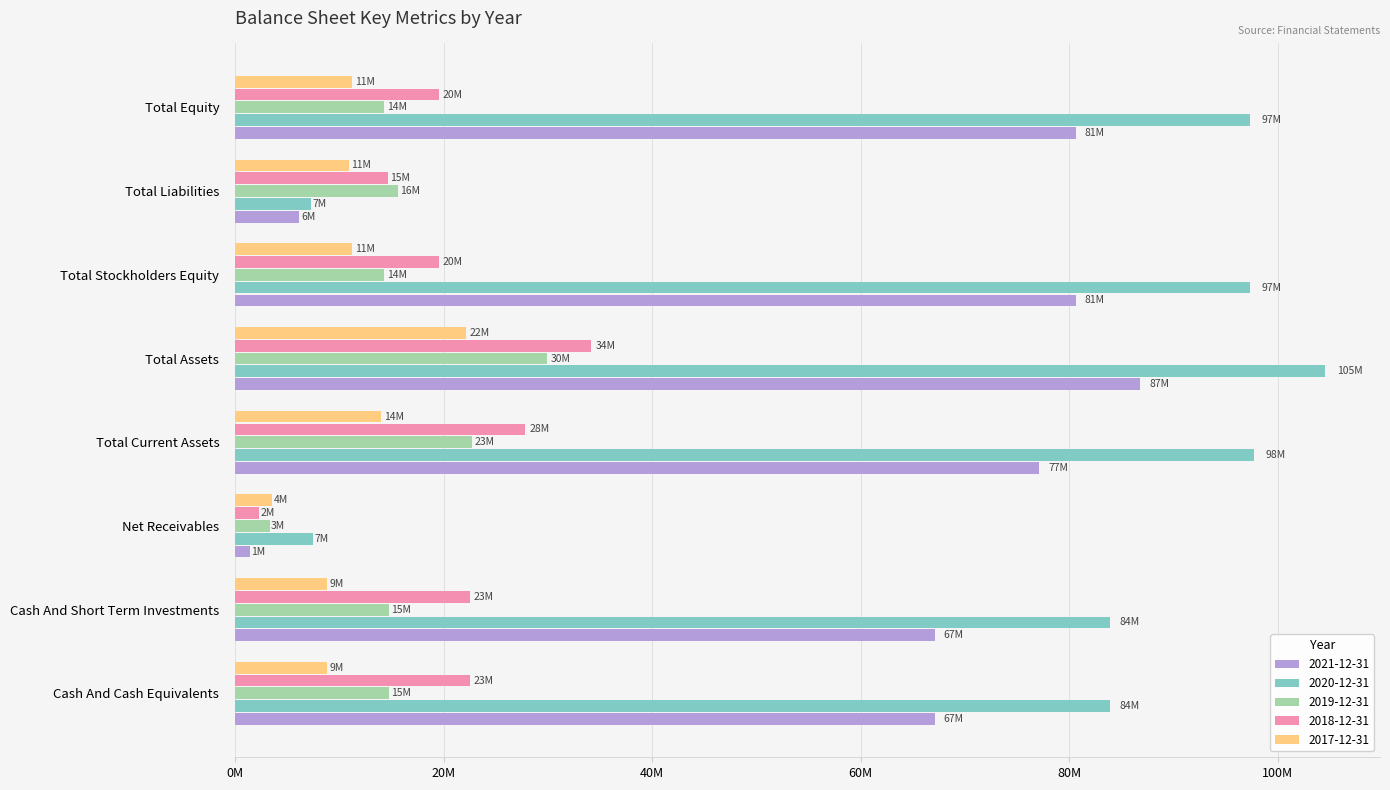

What is the minimum value shown in the chart?

1412000.0